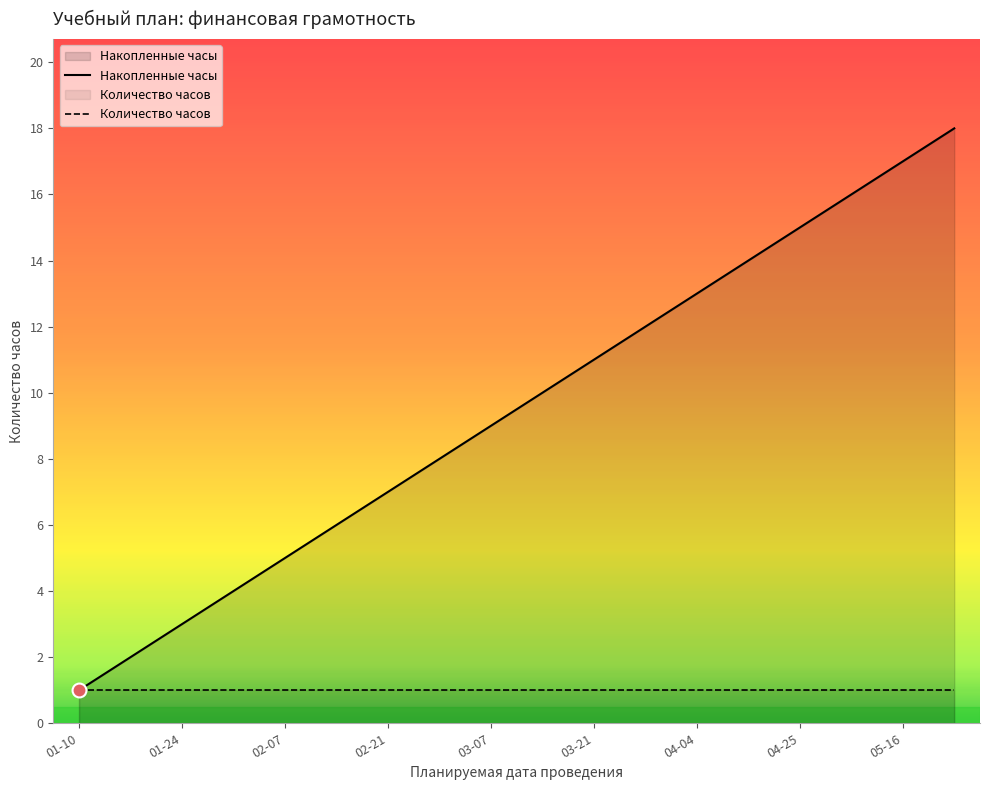

At how many categories does at least one series exceed 2?

16